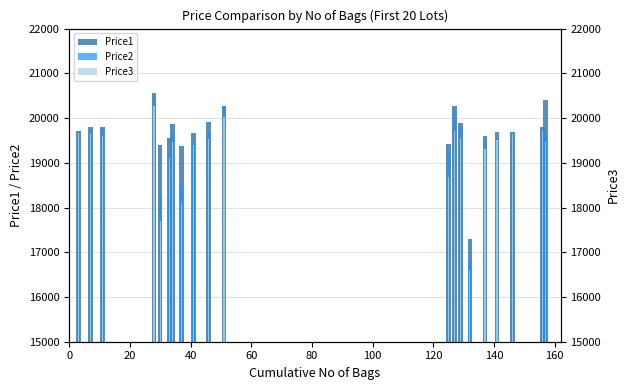

Does the chart contain stacked bars?

No